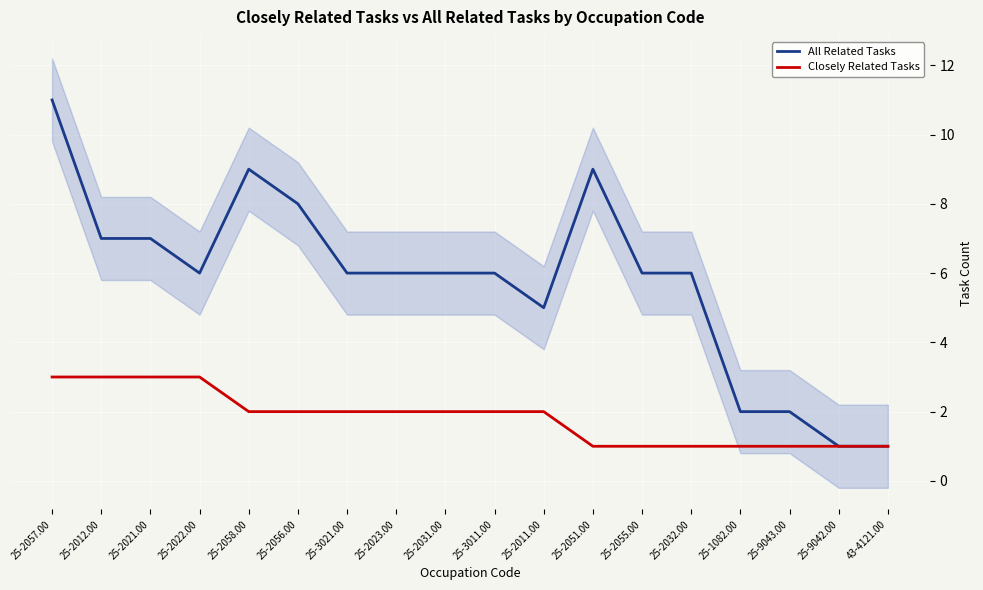

List the labels in order of All Related Tasks value, smallest first.

25-9042.00, 43-4121.00, 25-1082.00, 25-9043.00, 25-2011.00, 25-2022.00, 25-3021.00, 25-2023.00, 25-2031.00, 25-3011.00, 25-2055.00, 25-2032.00, 25-2012.00, 25-2021.00, 25-2056.00, 25-2058.00, 25-2051.00, 25-2057.00